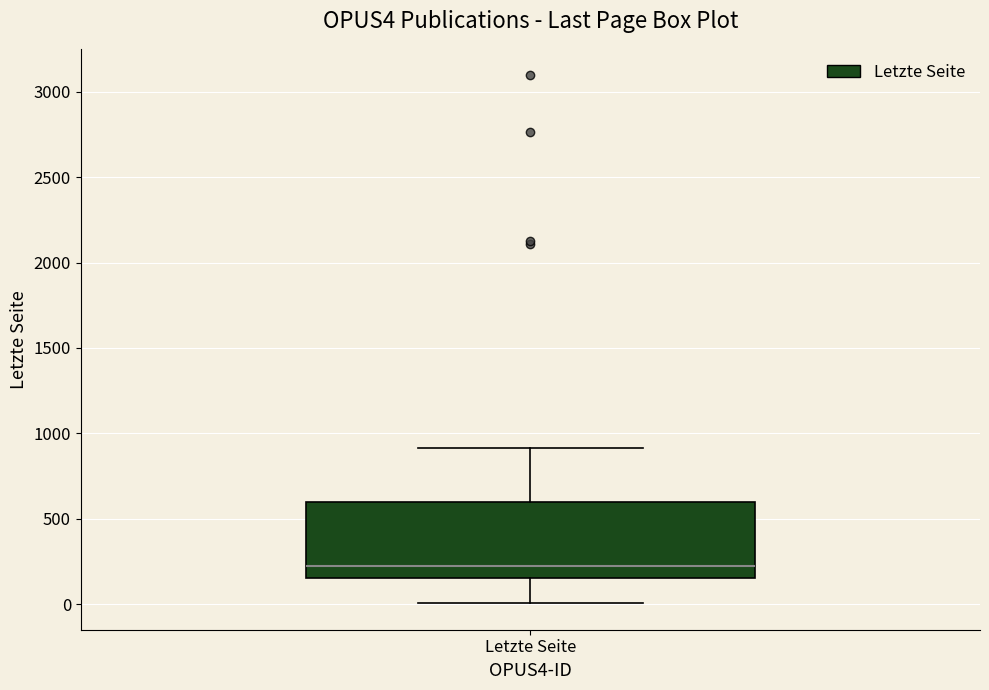

Where does the lower whisker of the box for Letzte Seite end on the y-axis? The values are not printed on the chart, so give them approximately, as read against the axis.

0